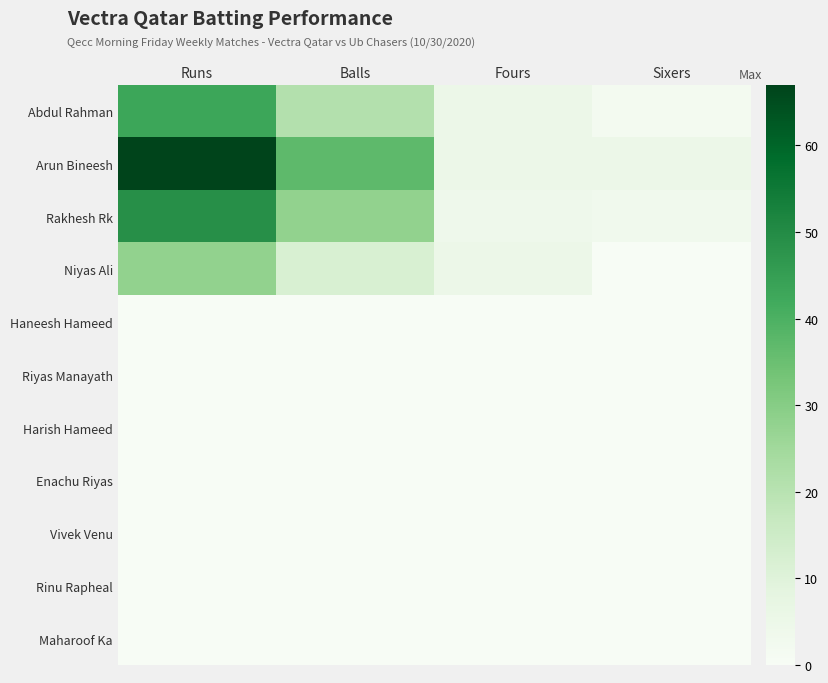

Reading right to left, transcribe all the data shown in this chart.

Abdul Rahman: Sixers=2	Fours=5	Balls=21	Runs=43
Arun Bineesh: Sixers=5	Fours=5	Balls=37	Runs=67
Rakhesh Rk: Sixers=3	Fours=4	Balls=28	Runs=49
Niyas Ali: Sixers=0	Fours=5	Balls=12	Runs=28
Haneesh Hameed: Sixers=0	Fours=0	Balls=0	Runs=0
Riyas Manayath: Sixers=0	Fours=0	Balls=0	Runs=0
Harish Hameed: Sixers=0	Fours=0	Balls=0	Runs=0
Enachu Riyas: Sixers=0	Fours=0	Balls=0	Runs=0
Vivek Venu: Sixers=0	Fours=0	Balls=0	Runs=0
Rinu Rapheal: Sixers=0	Fours=0	Balls=0	Runs=0
Maharoof Ka: Sixers=0	Fours=0	Balls=0	Runs=0